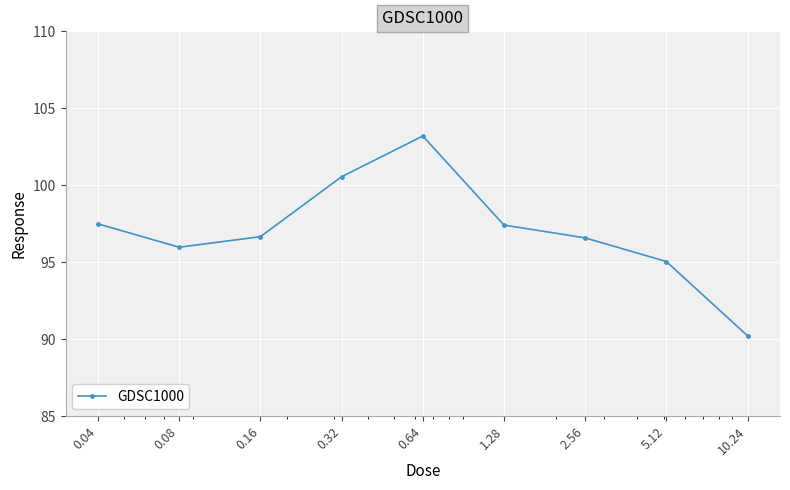

How many points are lower than both their immediate neighbors (excluding endpoints)?

1